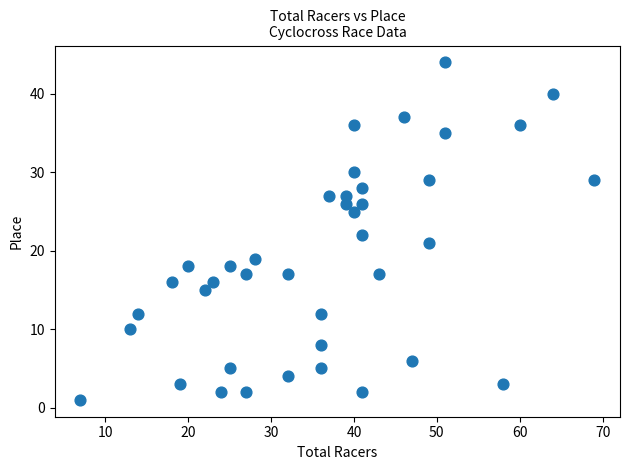

What is the range of Y values (max minus min)?

43